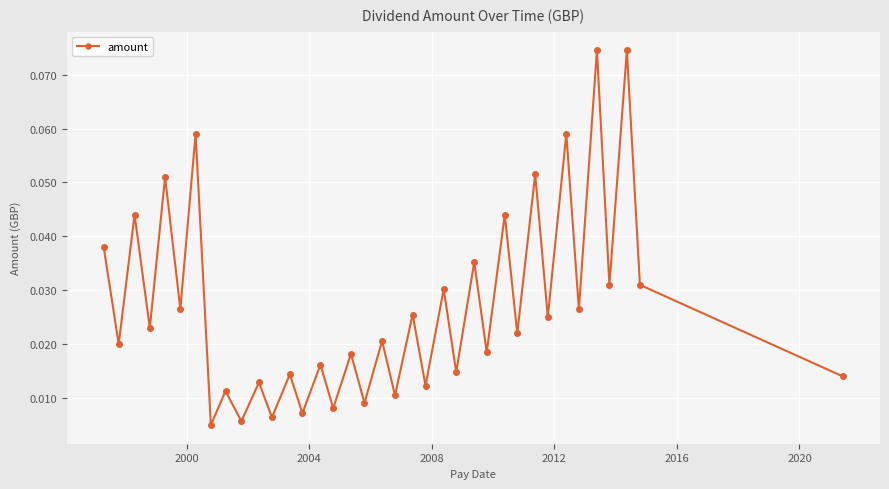

How many points are higher than both their immediate neighbors (excluding endpoints)?

17